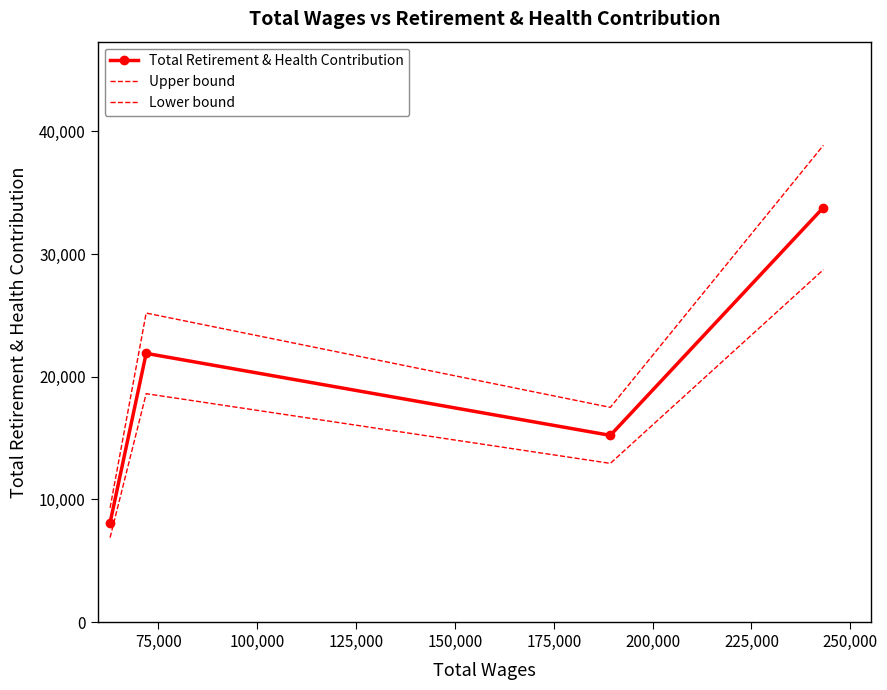

What is the highest value of the Total Retirement & Health Contribution series?

33800.0